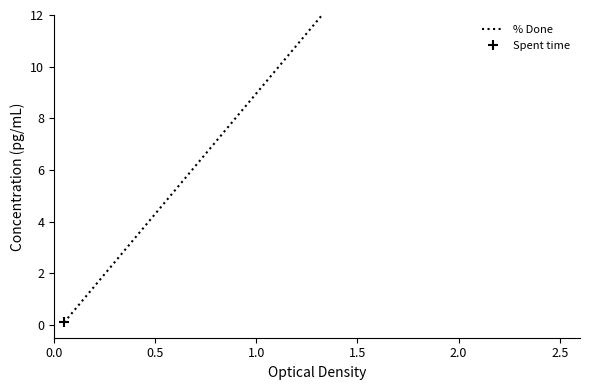

Which series has the widest spread of values?

% Done